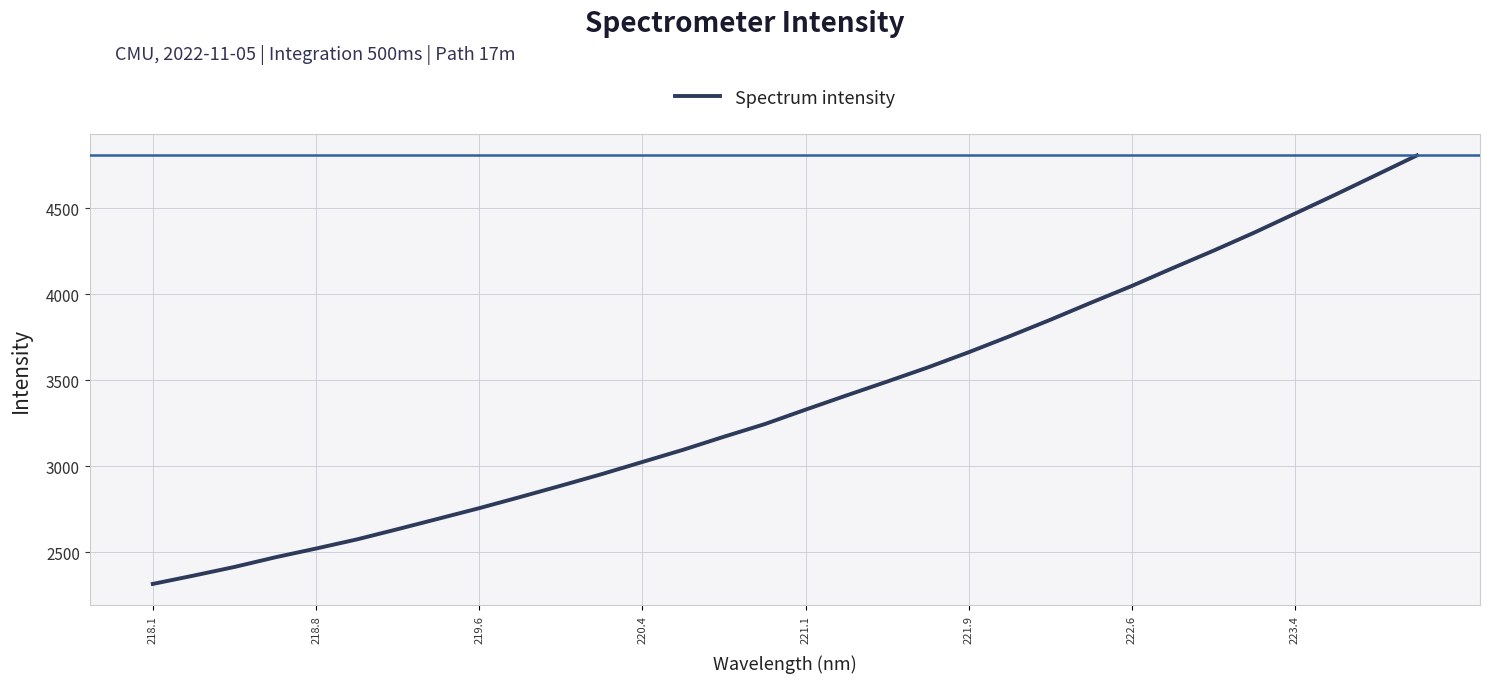

What is the minimum value shown in the chart?

2316.7